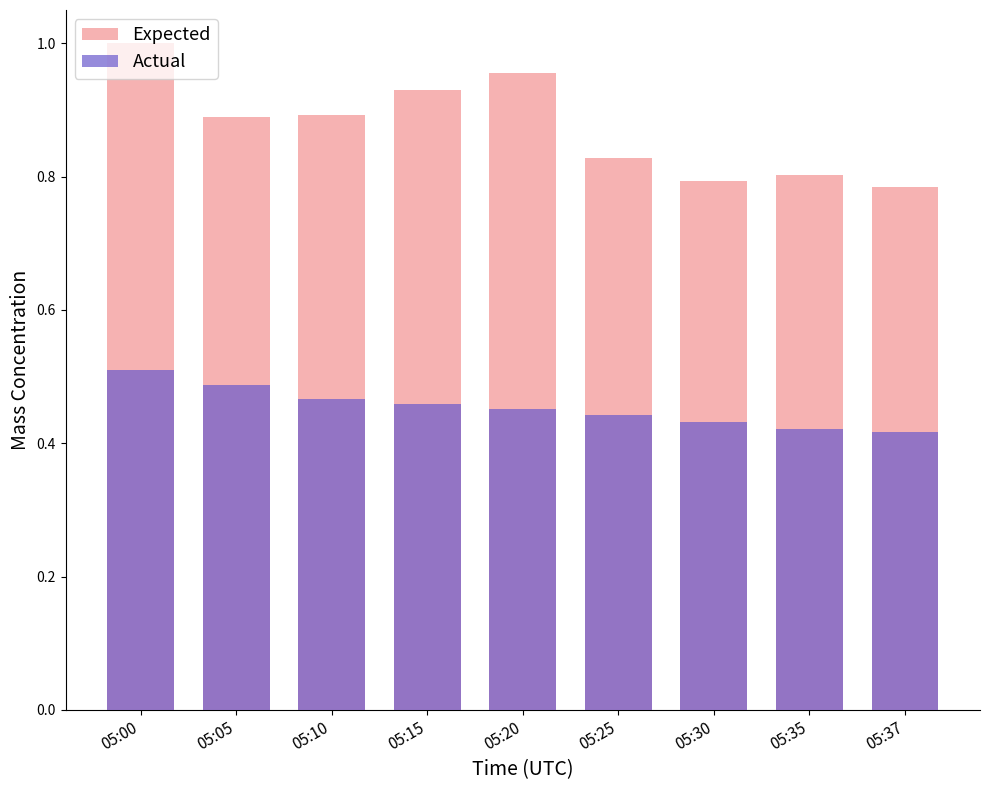

Rank the series by their maximum value, from lowest to highest.

Actual, Expected